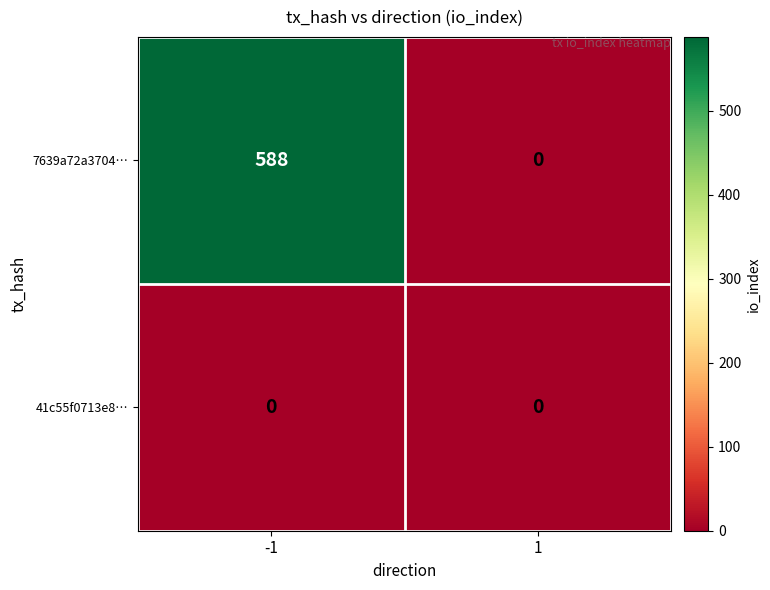

What is the average value of the 7639a72a3704… series?

294